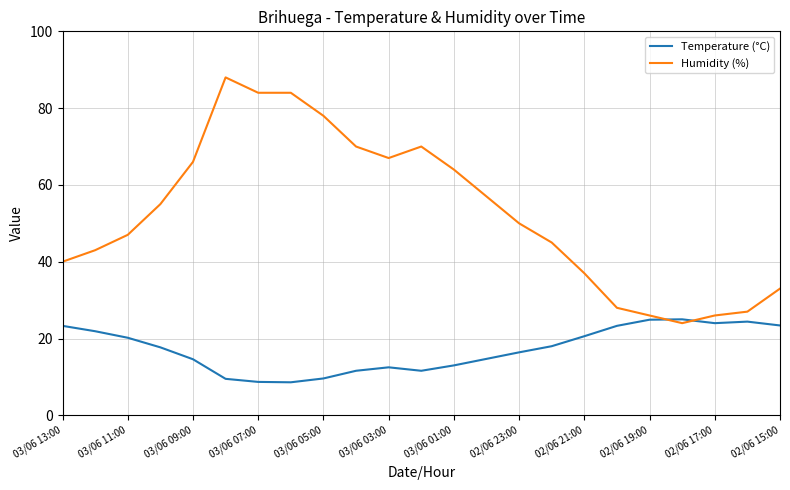

Rank the series by their maximum value, from lowest to highest.

Temperature (°C), Humidity (%)